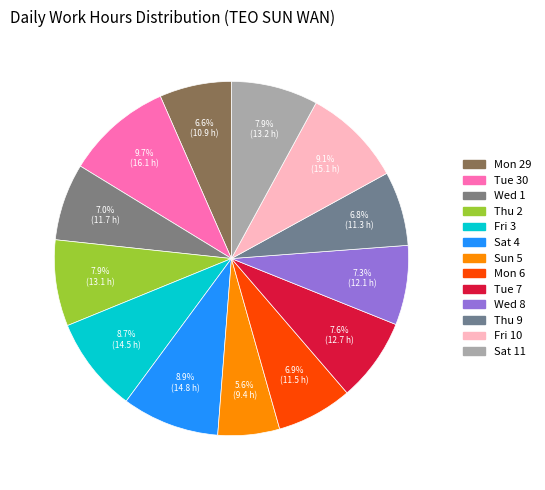

How many segments does this pie chart have?

13